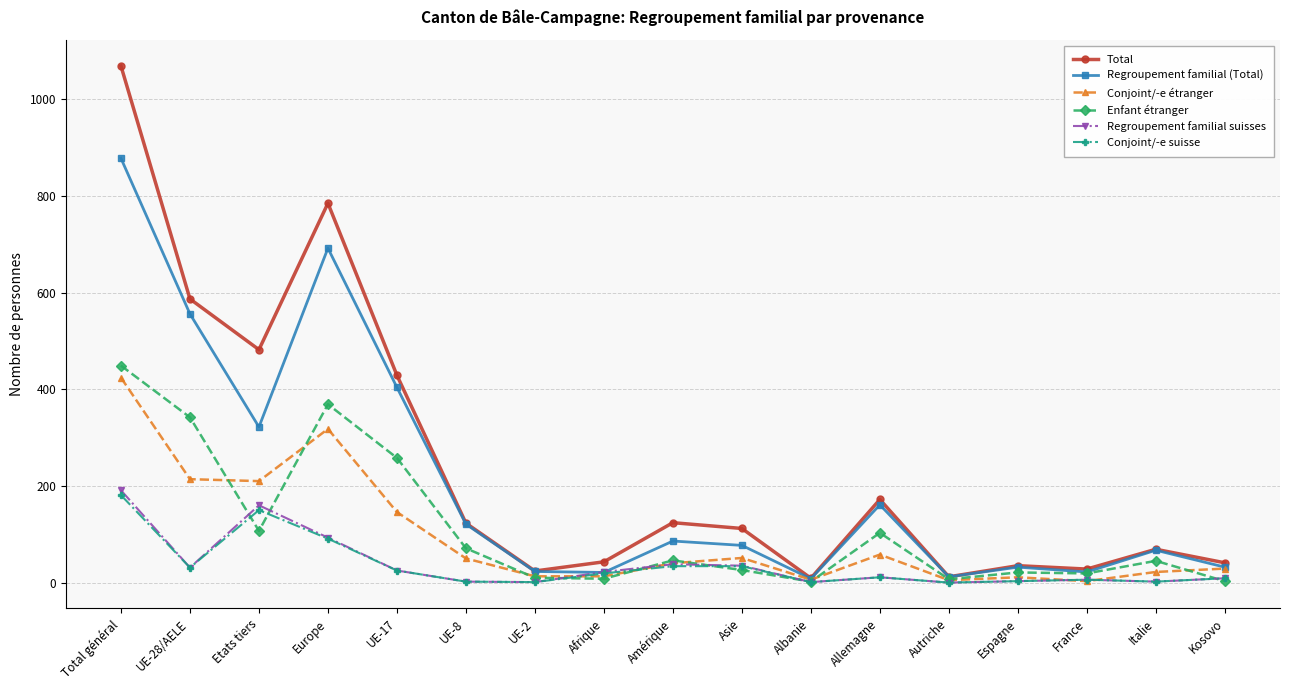

How many lines are shown in the chart?

6